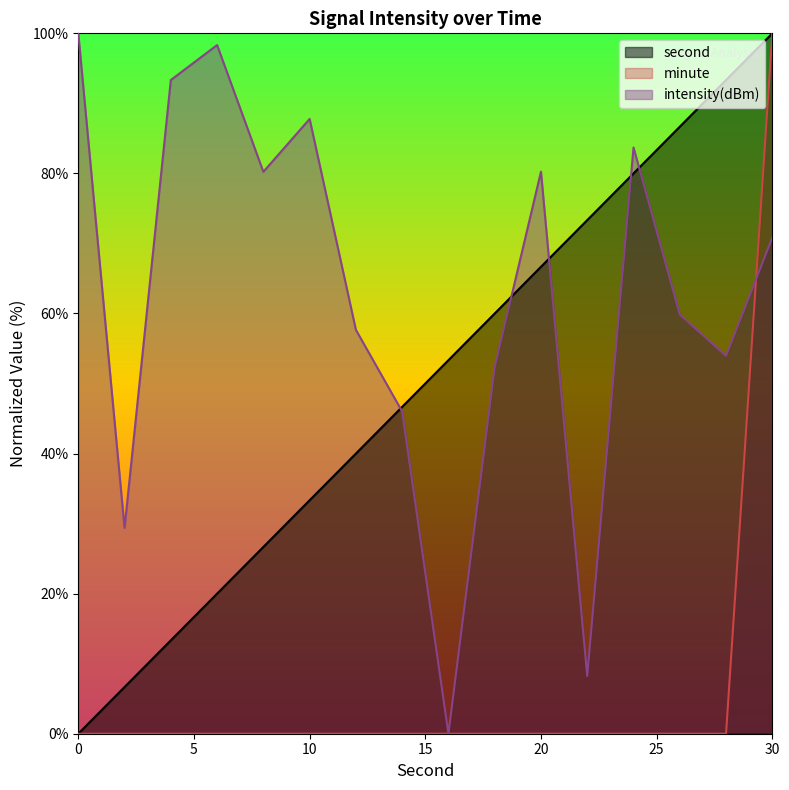

What are all the series names shown in the legend?

second, minute, intensity(dBm)